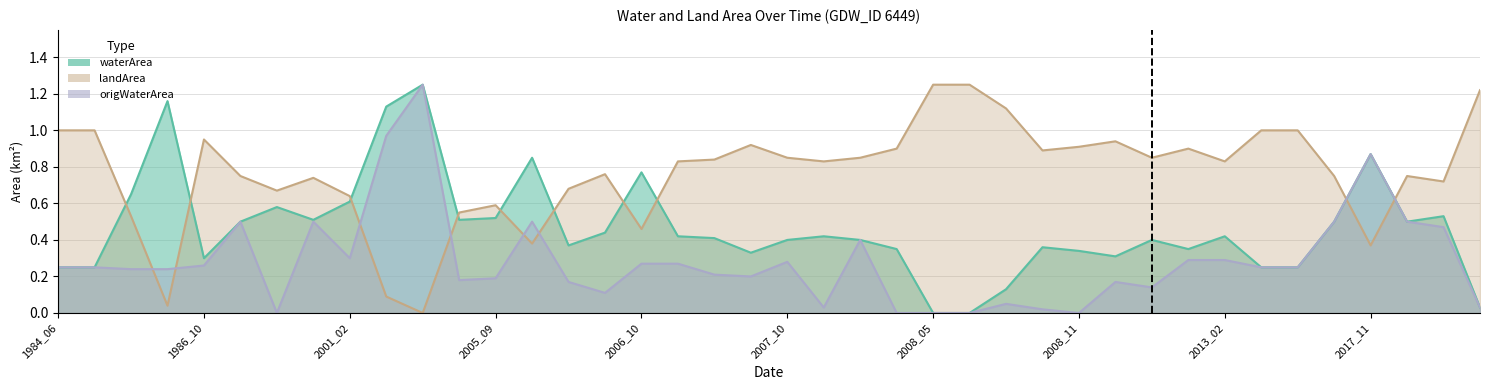

What is the total value across all series at 2013_02?

1.5